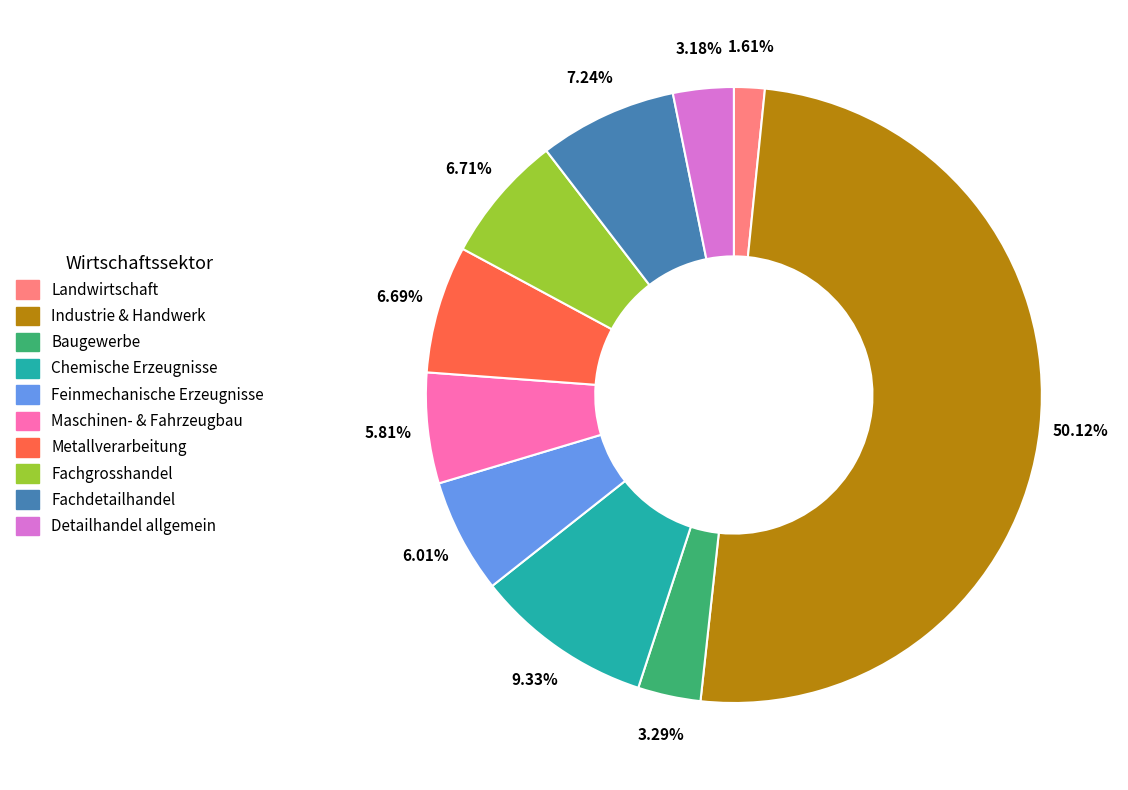

What is the smallest slice in the pie chart?

Total 1 Sektor Landwirtschaft